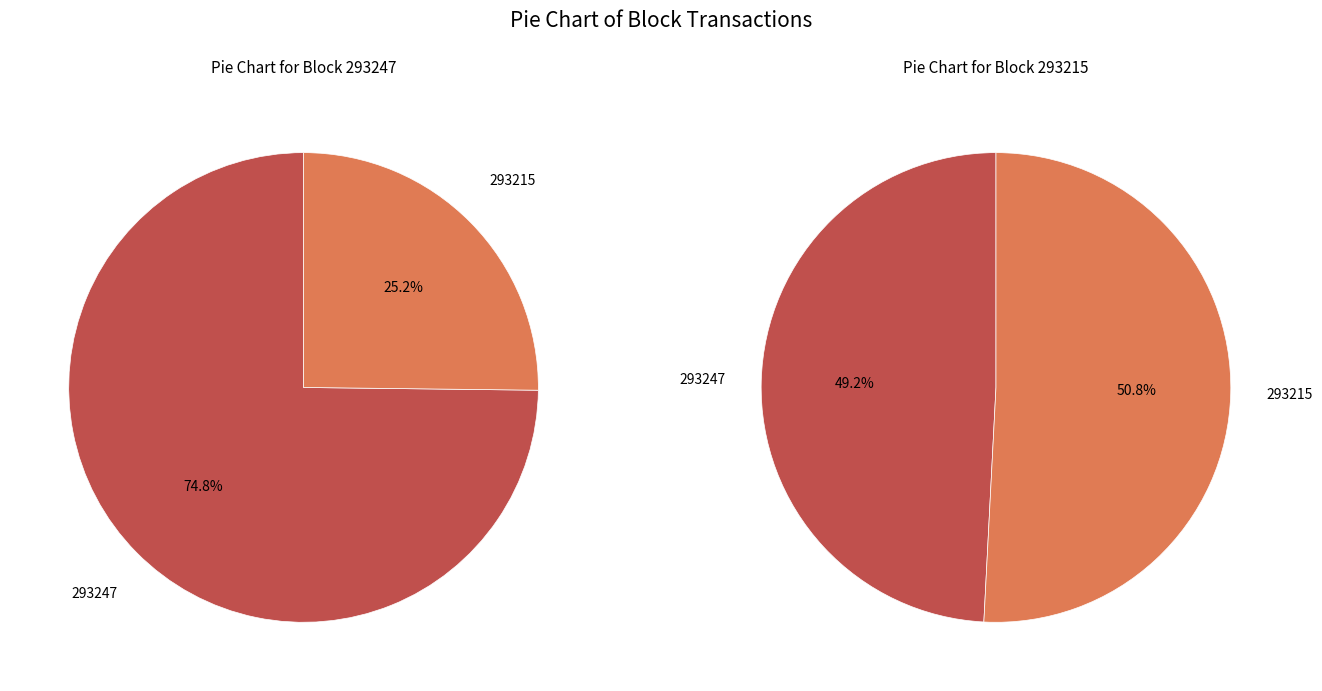

To the nearest percent, what is the combined percentage of 293247 and 293215?

100%